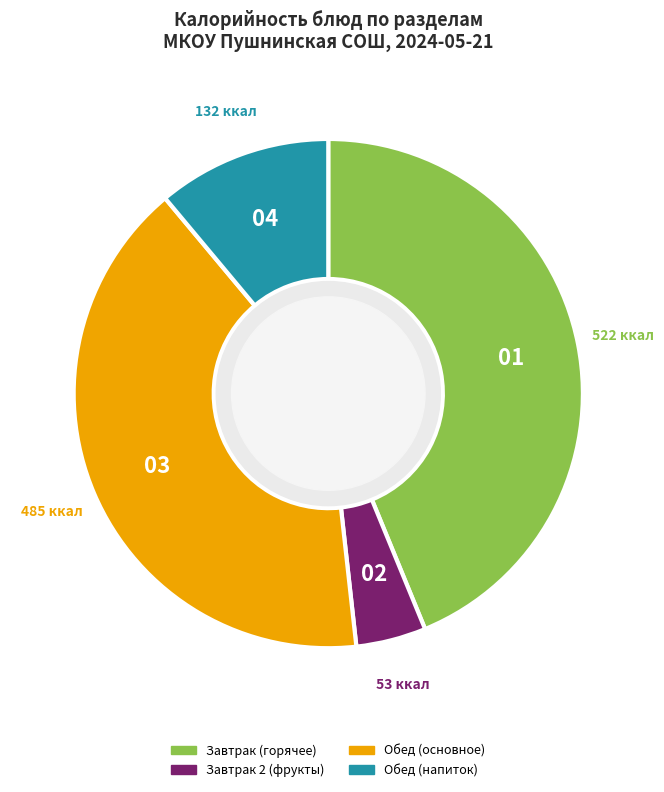

Approximately how many times larger is the value at Обед (напиток) compared to Завтрак (горячее)?

0.3